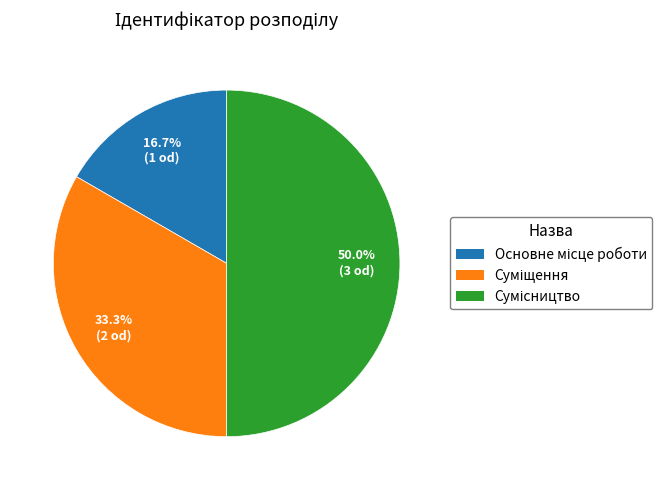

How many segments does this pie chart have?

3